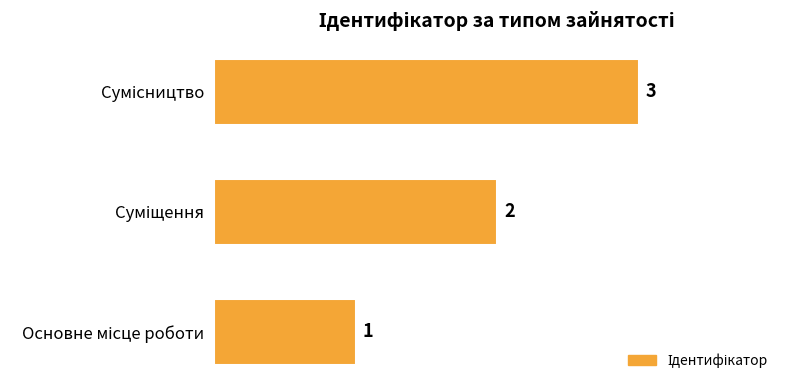

What is the sum of all values?

6